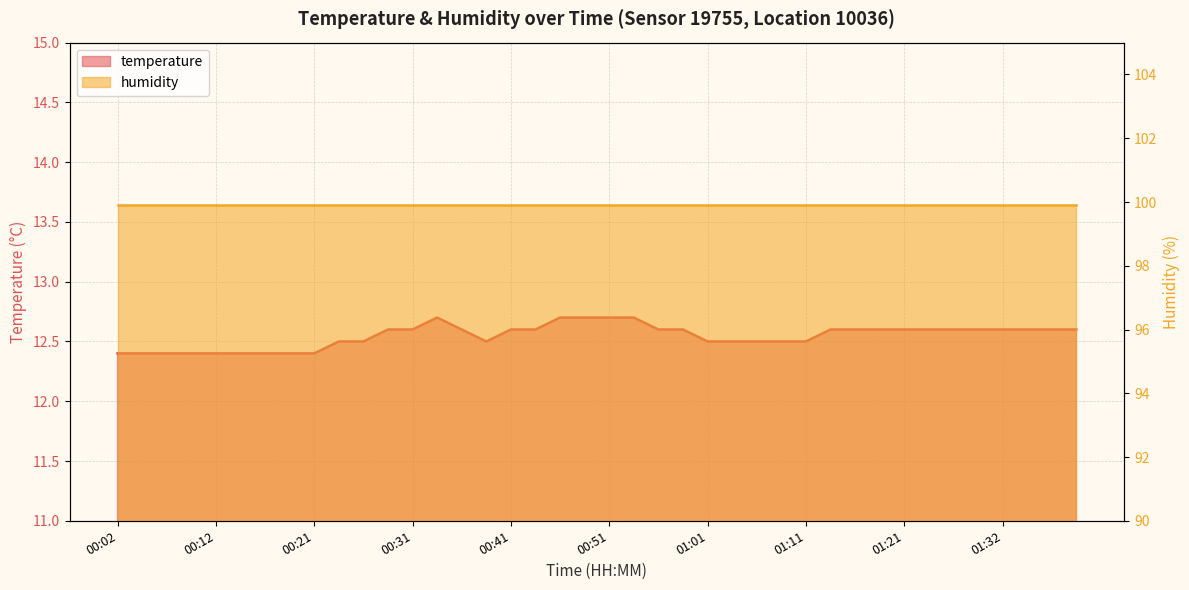

How many points are higher than both their immediate neighbors (excluding endpoints)?

1